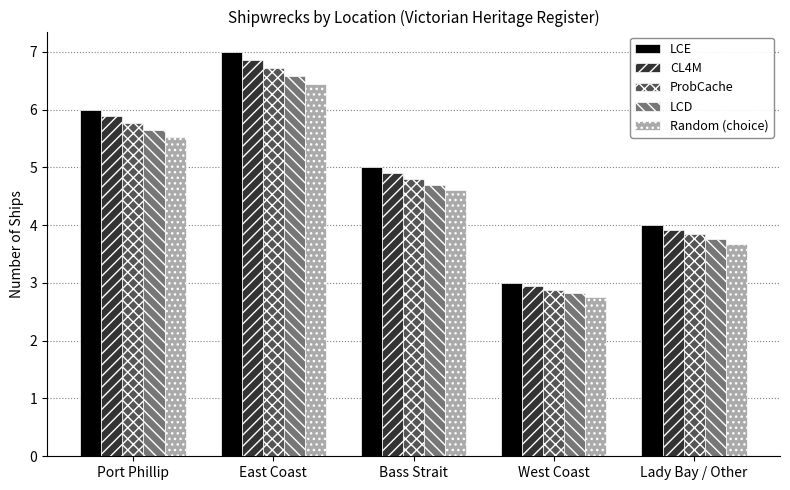

List the series in order of their overall mean, highest first.

LCE, CL4M, ProbCache, LCD, Random (choice)